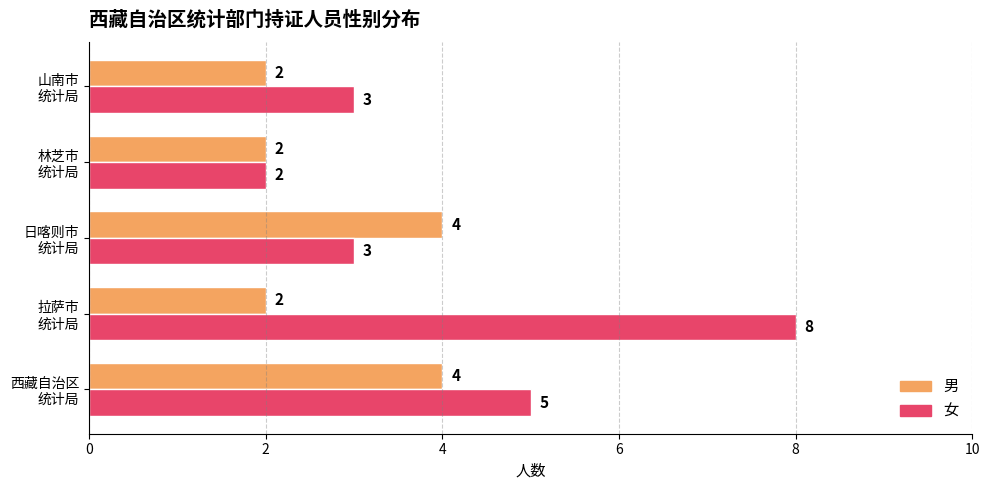

What is the maximum value shown in the chart?

8